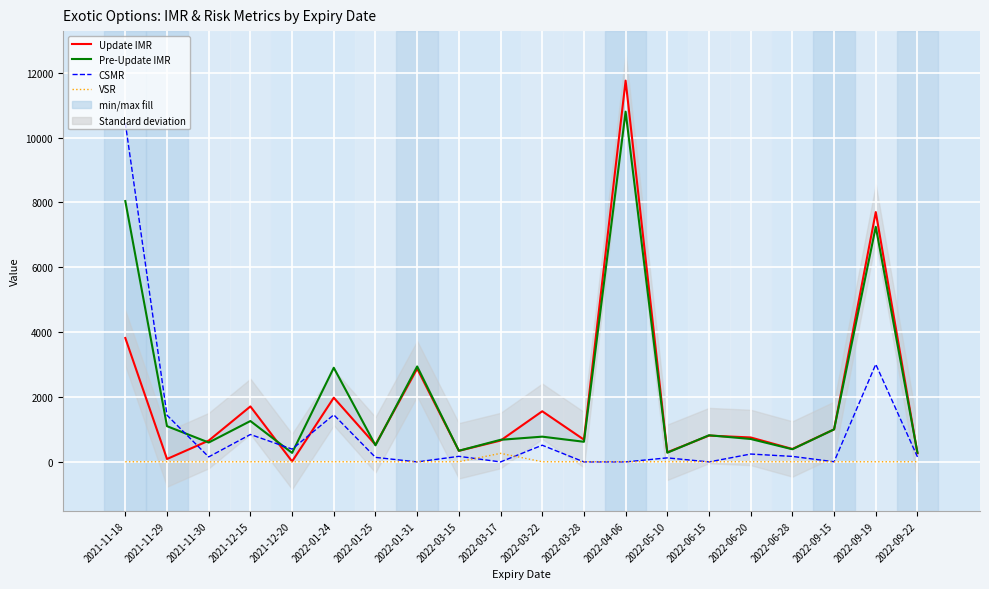

What is the total value across all series at 2022-01-31?

5825